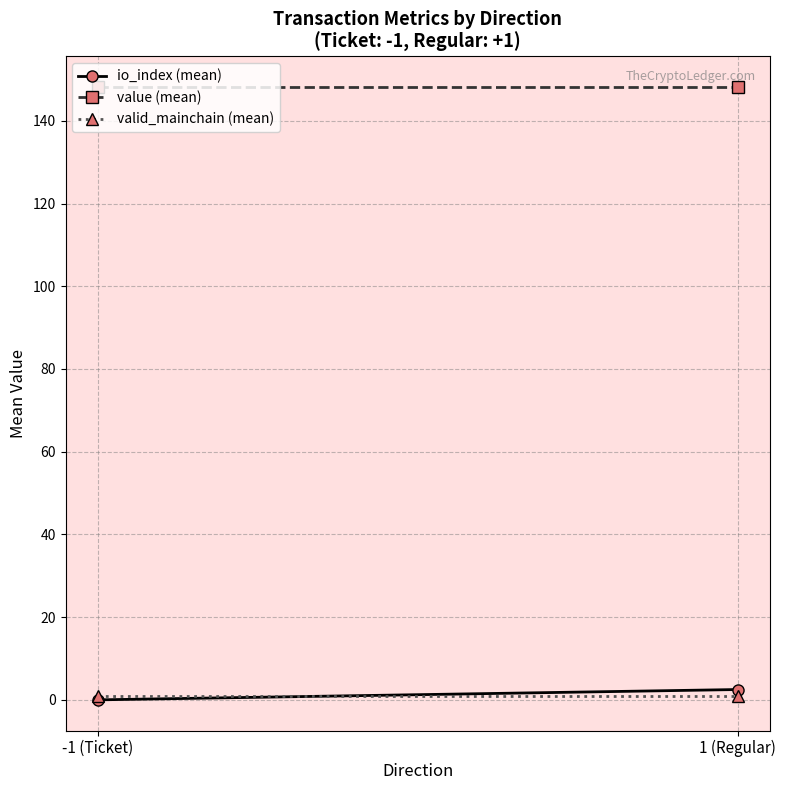

Read the valid_mainchain (mean) value at 1 (Regular).

1.0